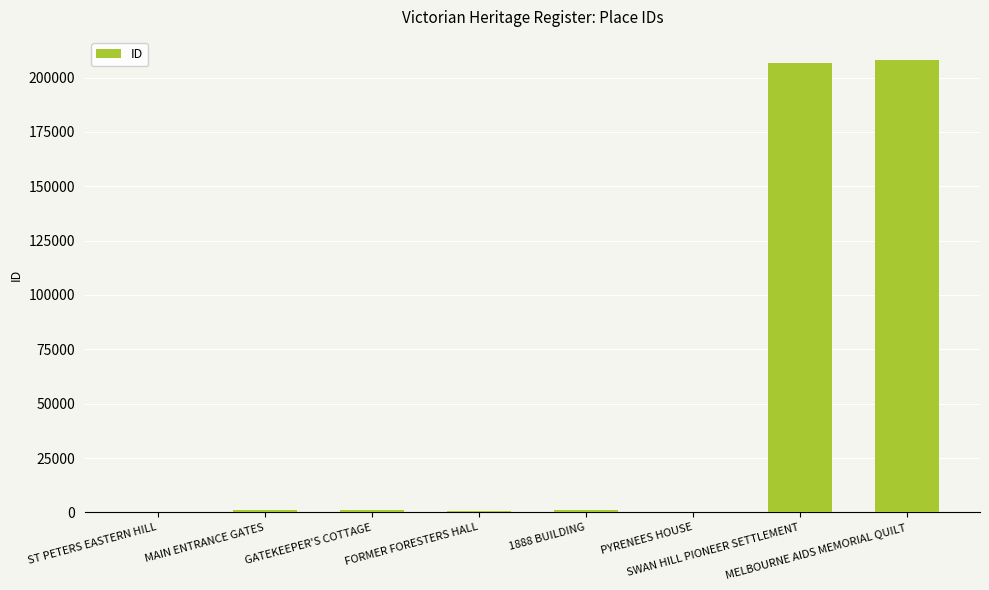

What is the change in value from FORMER FORESTERS HALL to PYRENEES HOUSE?

-742